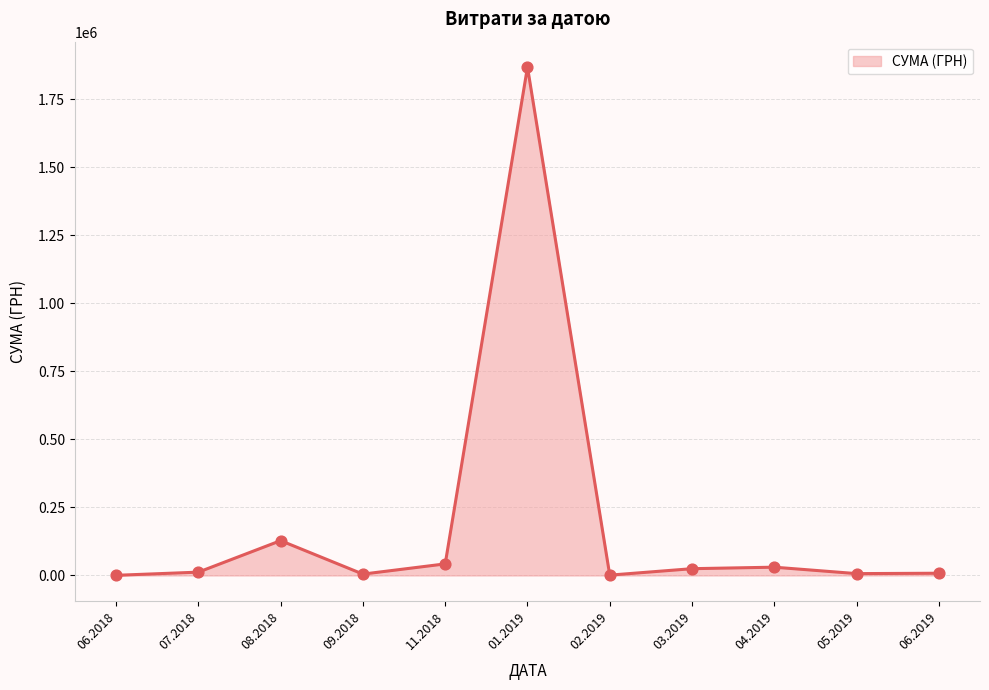

What is the maximum value shown in the chart?

1868155.4